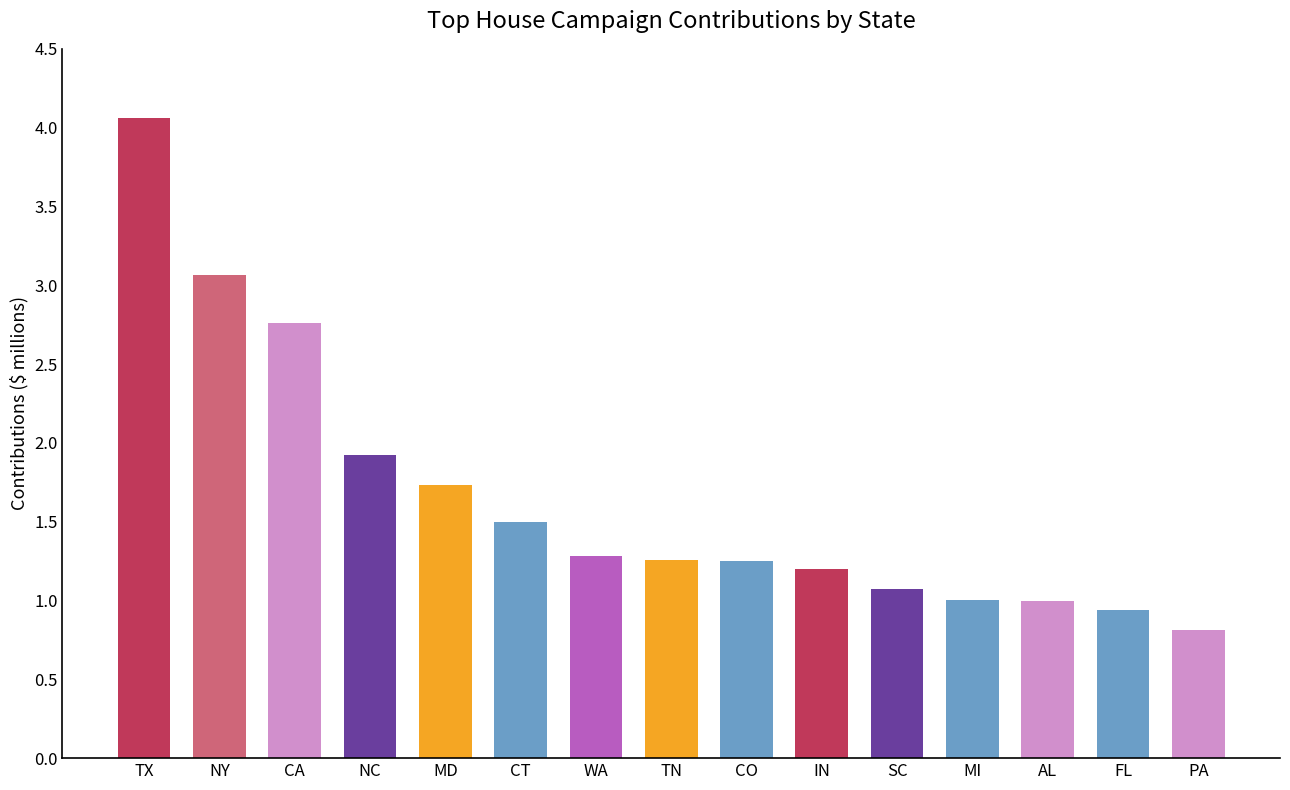

At which label does the data first exceed 1?

TX